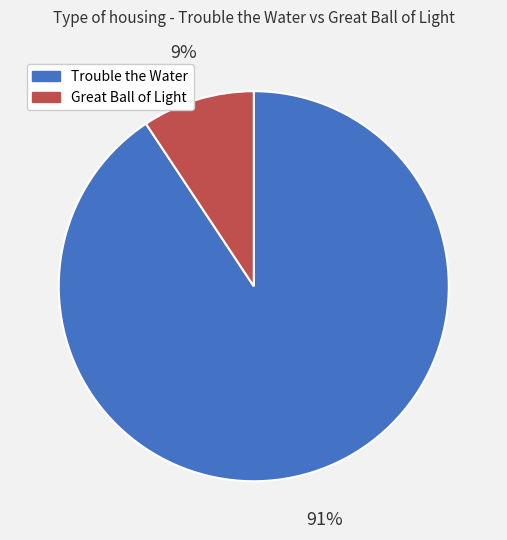

Combined, do Trouble the Water and Great Ball of Light account for over 50%?

Yes